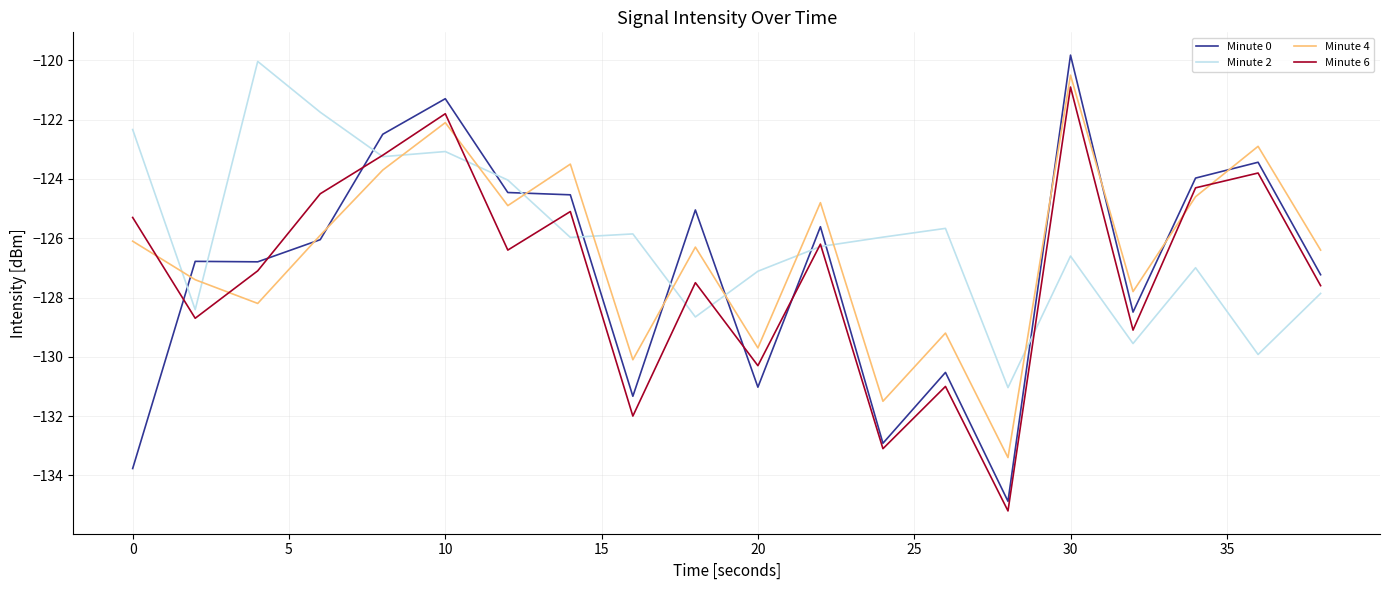

What are all the series names shown in the legend?

Minute 0, Minute 2, Minute 4, Minute 6